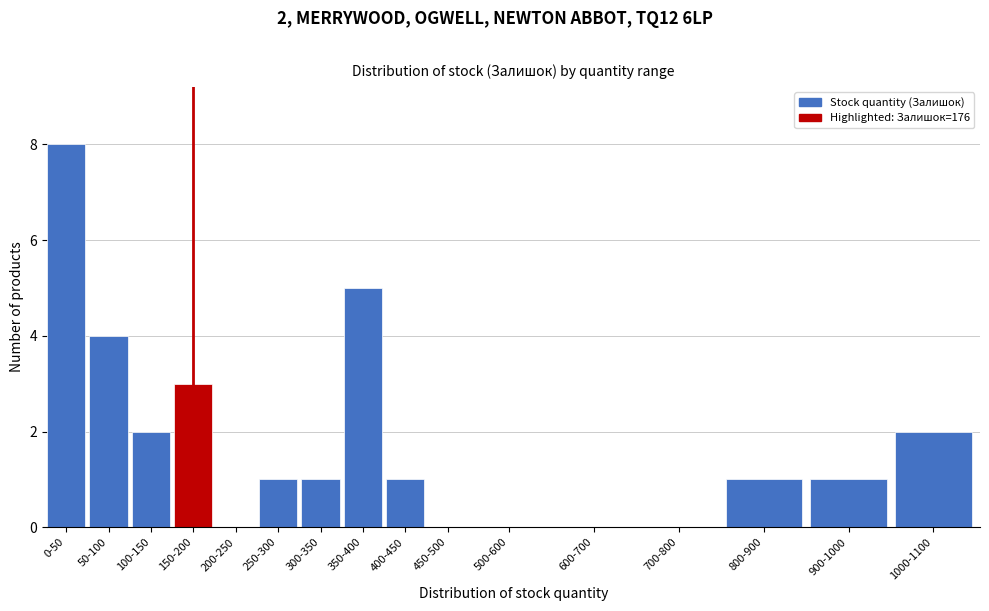

Reading left to right, transcribe all the data shown in this chart.

0-50=8	50-100=4	100-150=2	150-200=3	200-250=0	250-300=1	300-350=1	350-400=5	400-450=1	450-500=0	500-600=0	600-700=0	700-800=0	800-900=1	900-1000=1	1000-1100=2